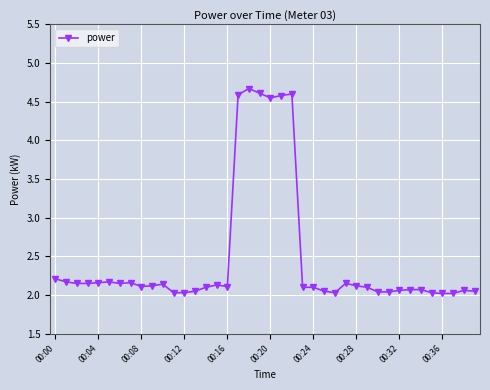

What is the maximum value shown in the chart?

4.7